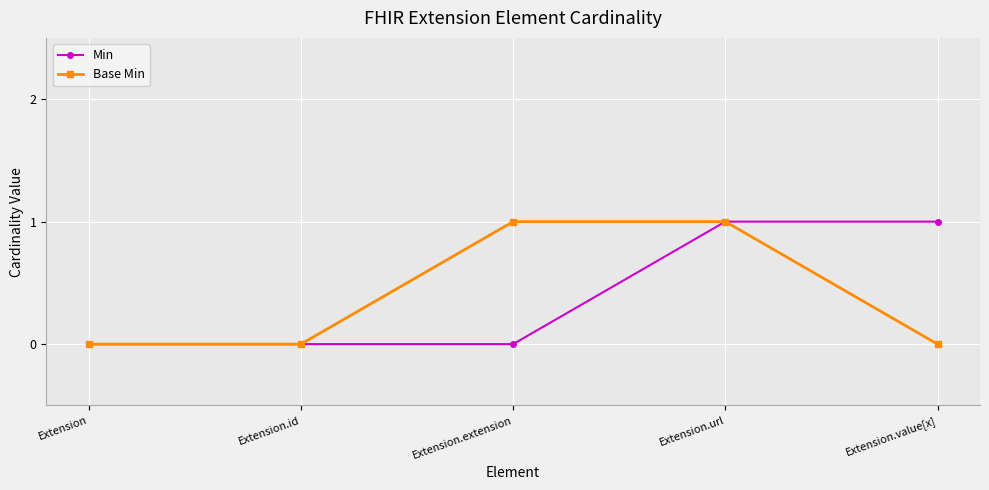

What are all the series names shown in the legend?

Min, Base Min